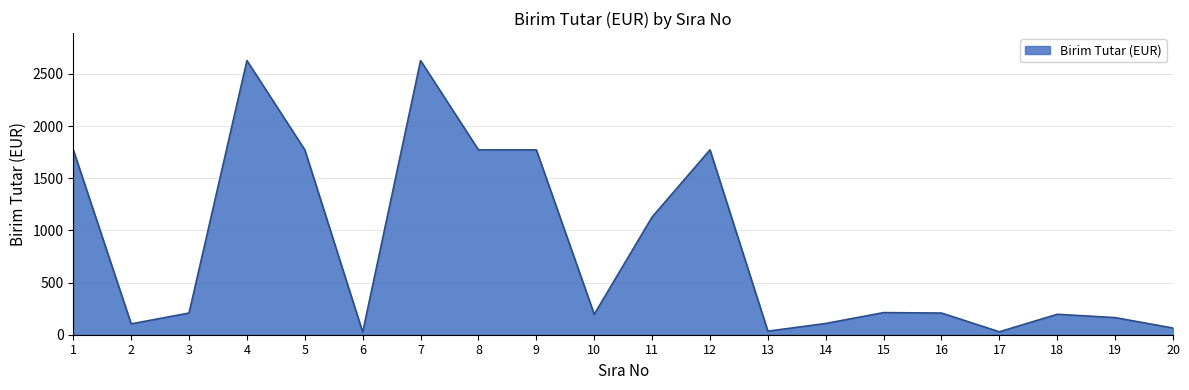

The value at 4 is 2628. True or false?

True